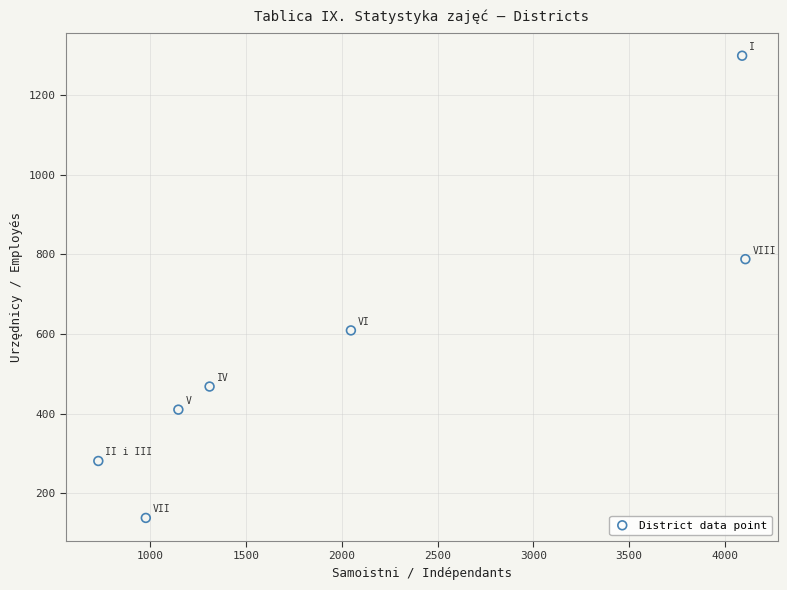

What Y value in the scatter plot is closest to 718?

788